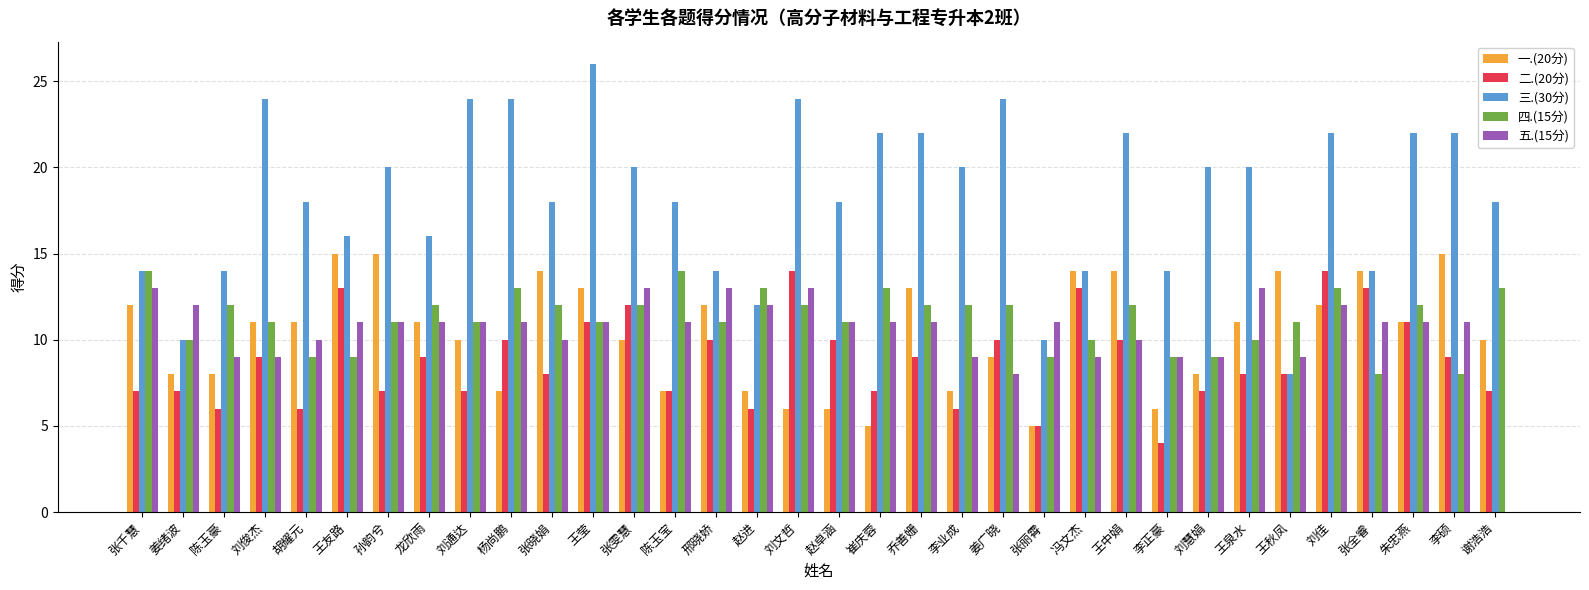

Which label corresponds to the largest value in the chart?

王莹